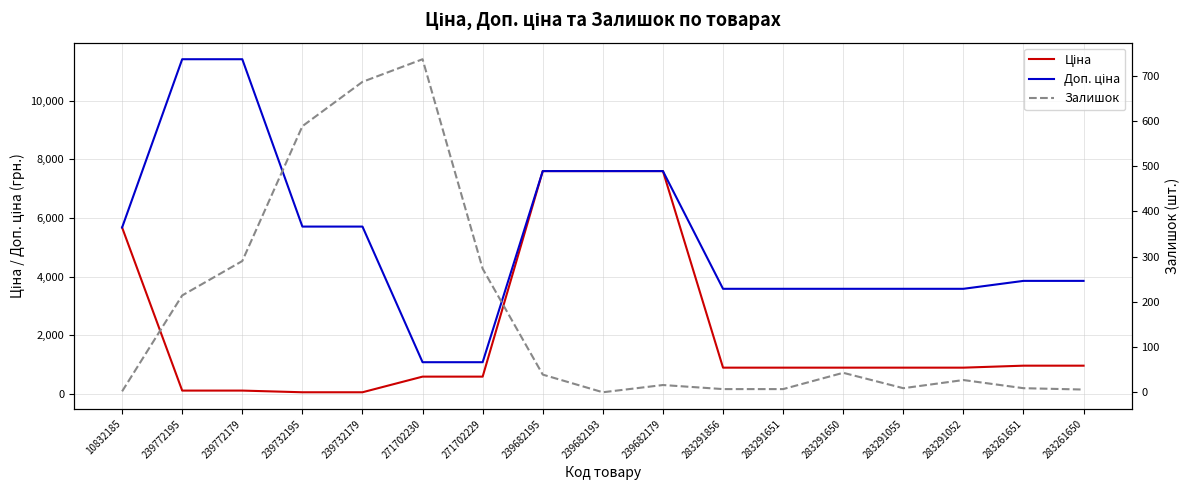

What is the total value across all series at 283291055?

4488.5